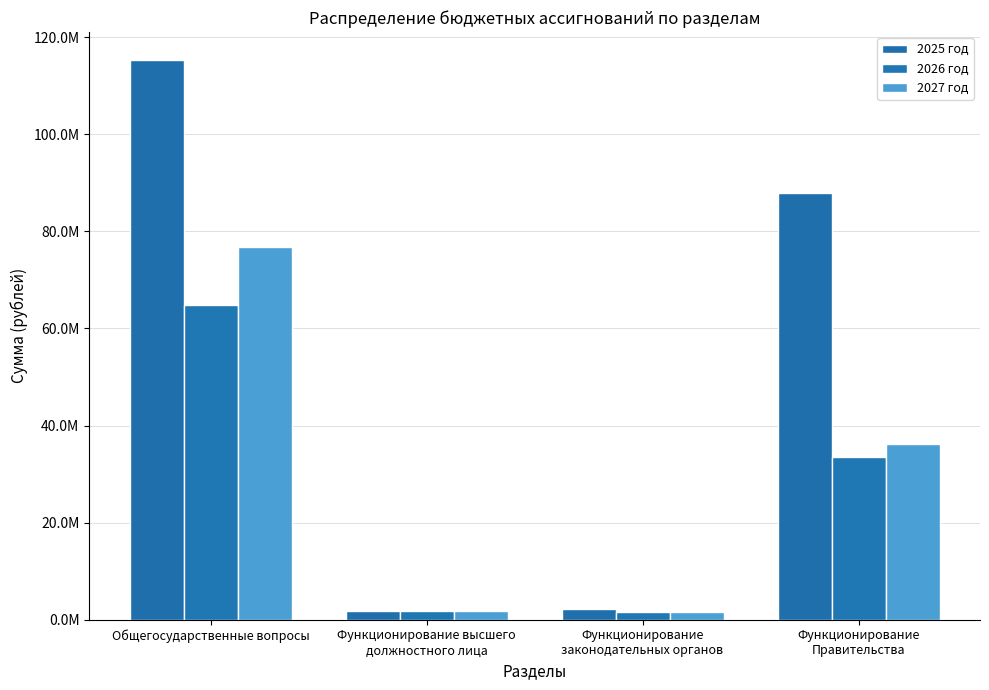

Are the bars grouped side by side (vs. stacked)?

Yes